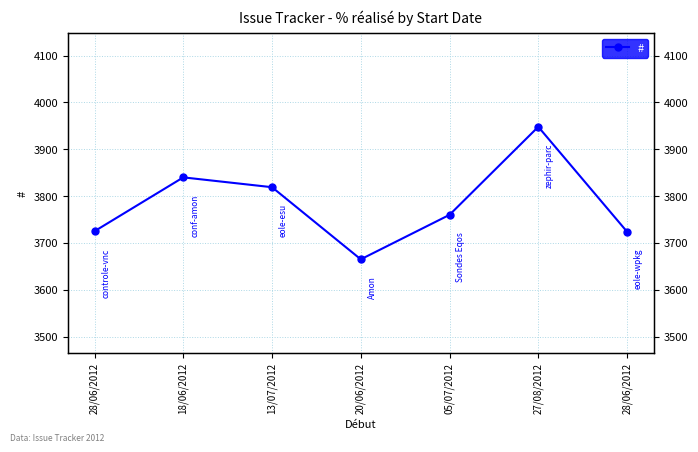

What is the sum of all values?

26481